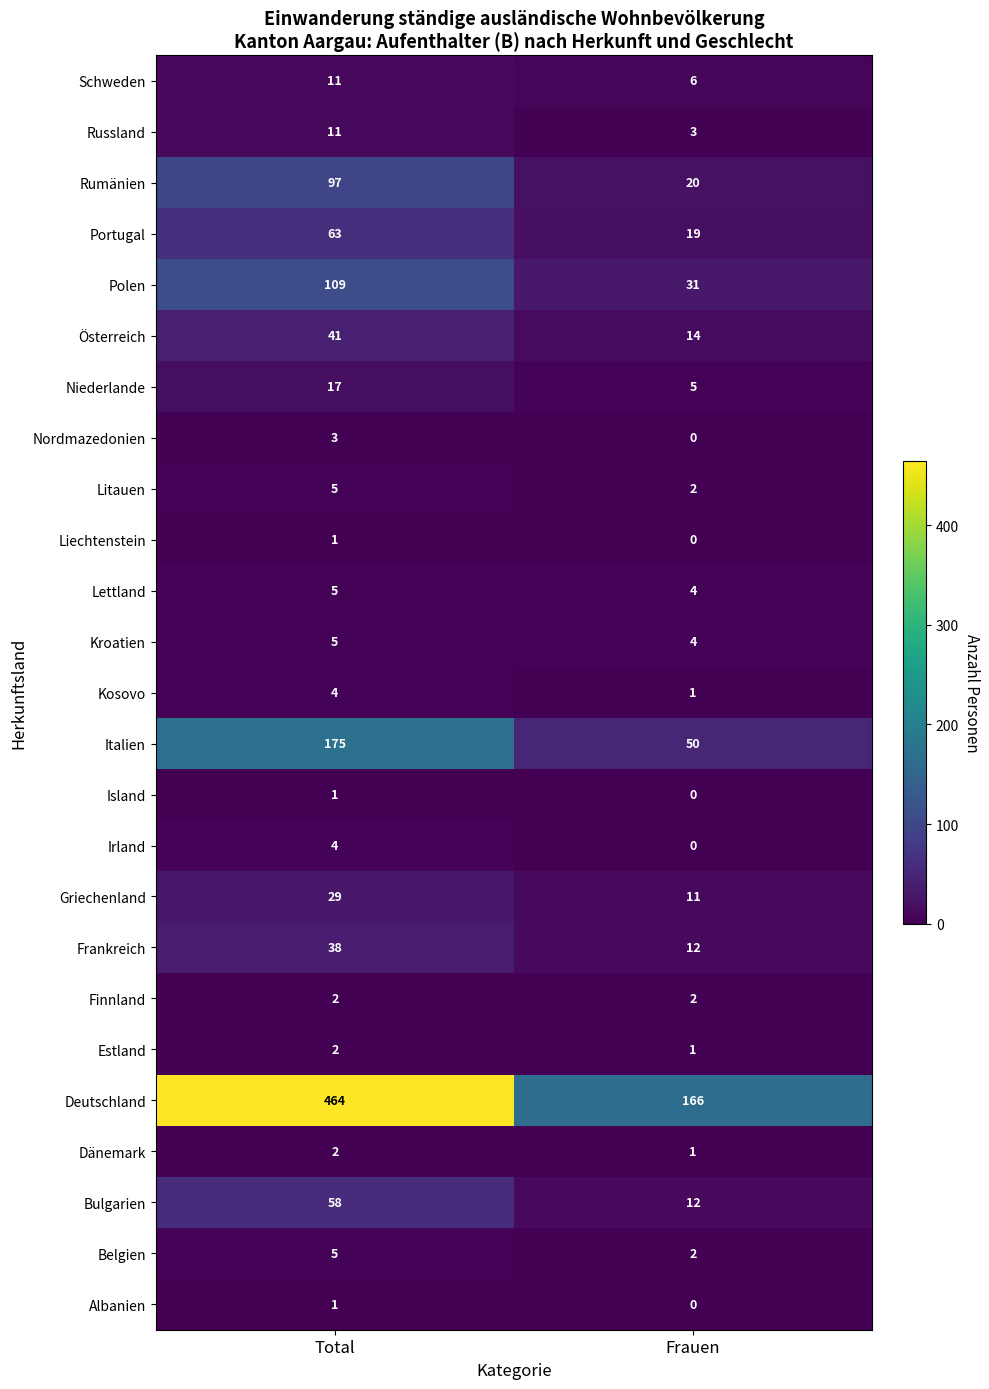

What is the difference between the highest and lowest values at Total?

463